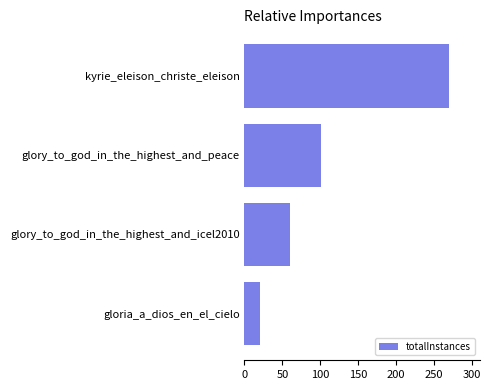

How many bars are there in total?

4